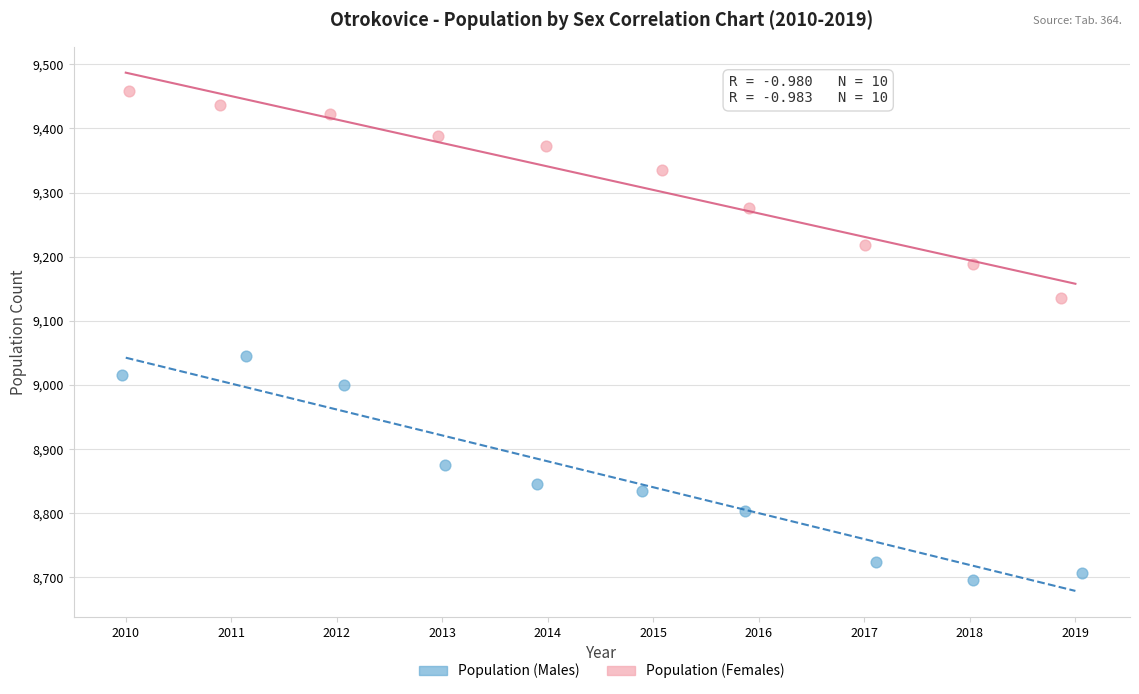

Which series contains the highest Y value?

Population (Females)